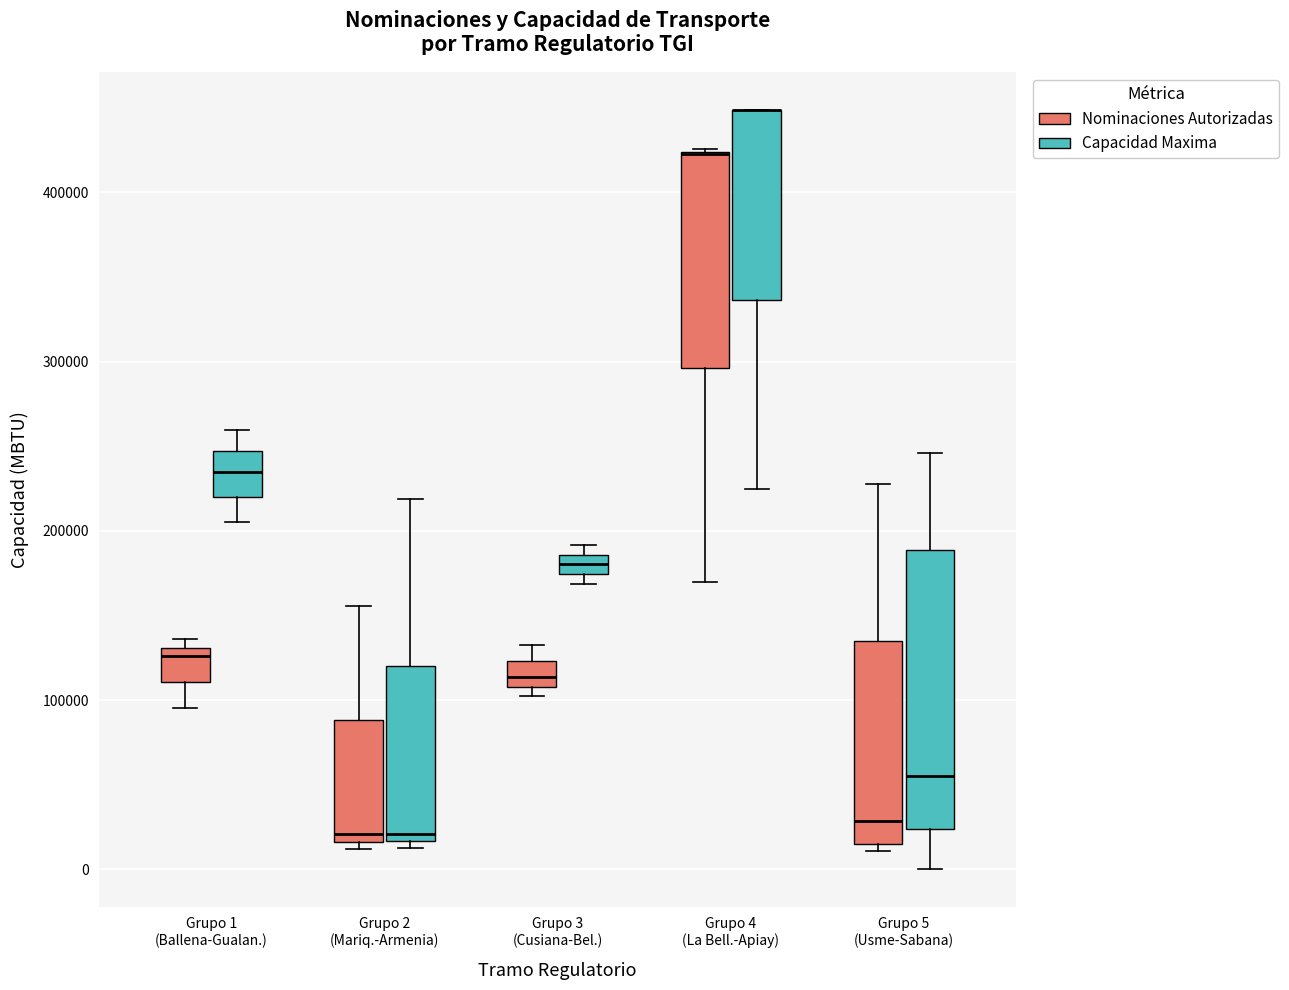

Comparing the boxes themselves (not the whiskers), which one is the tallest?

Grupo 5 (Usme-Sabana) (Capacidad Maxima)